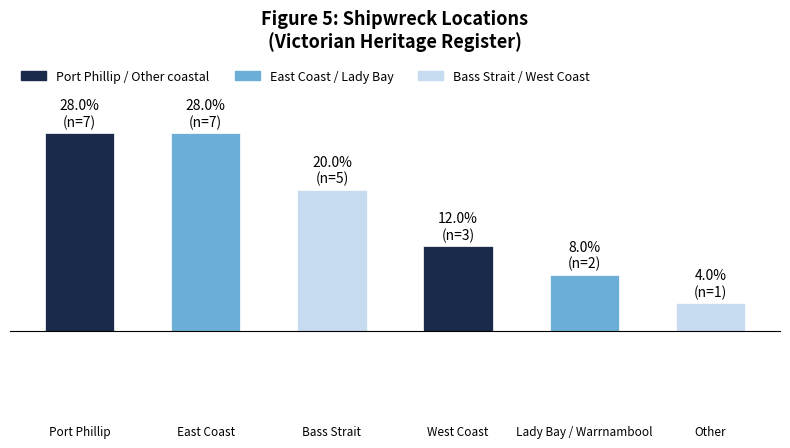

Are the bars horizontal?

No